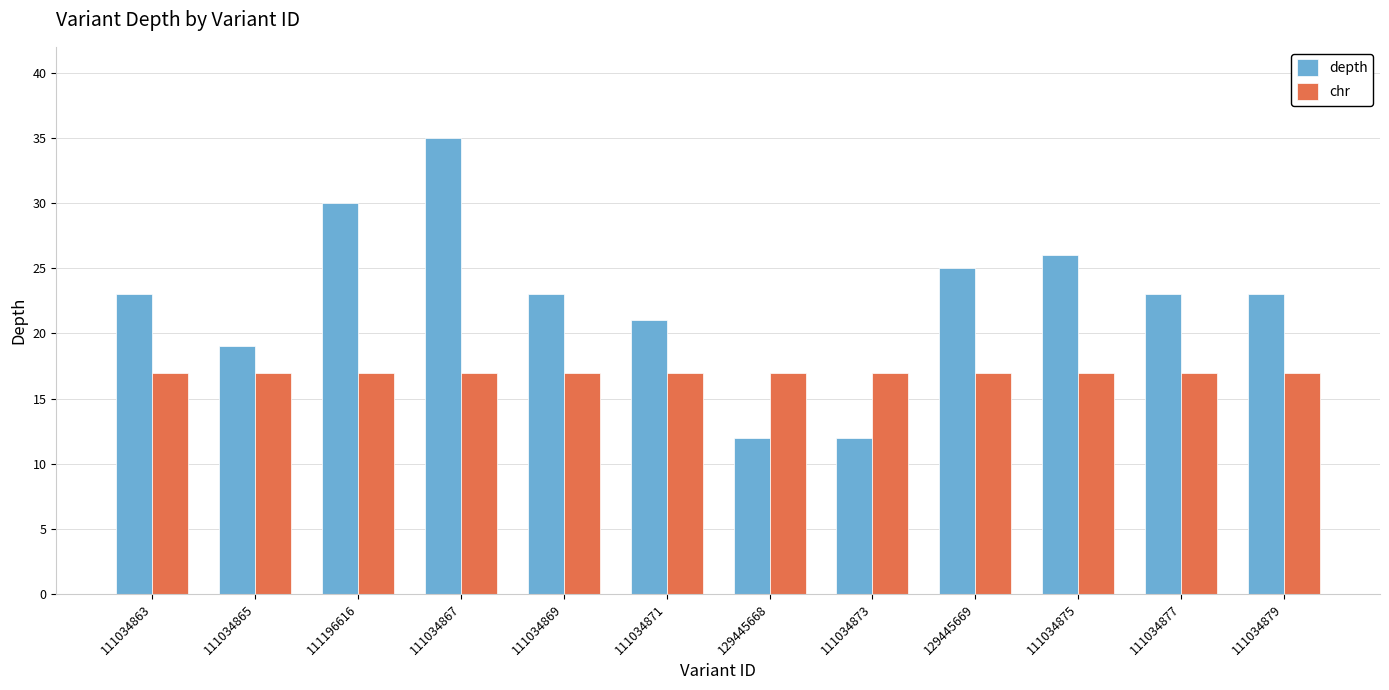

What is the sum of the depth values at 111196616 and 111034869?

53